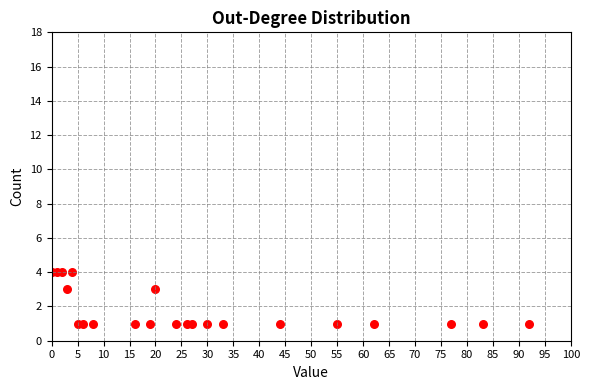

What is the range of X values (max minus min)?

92